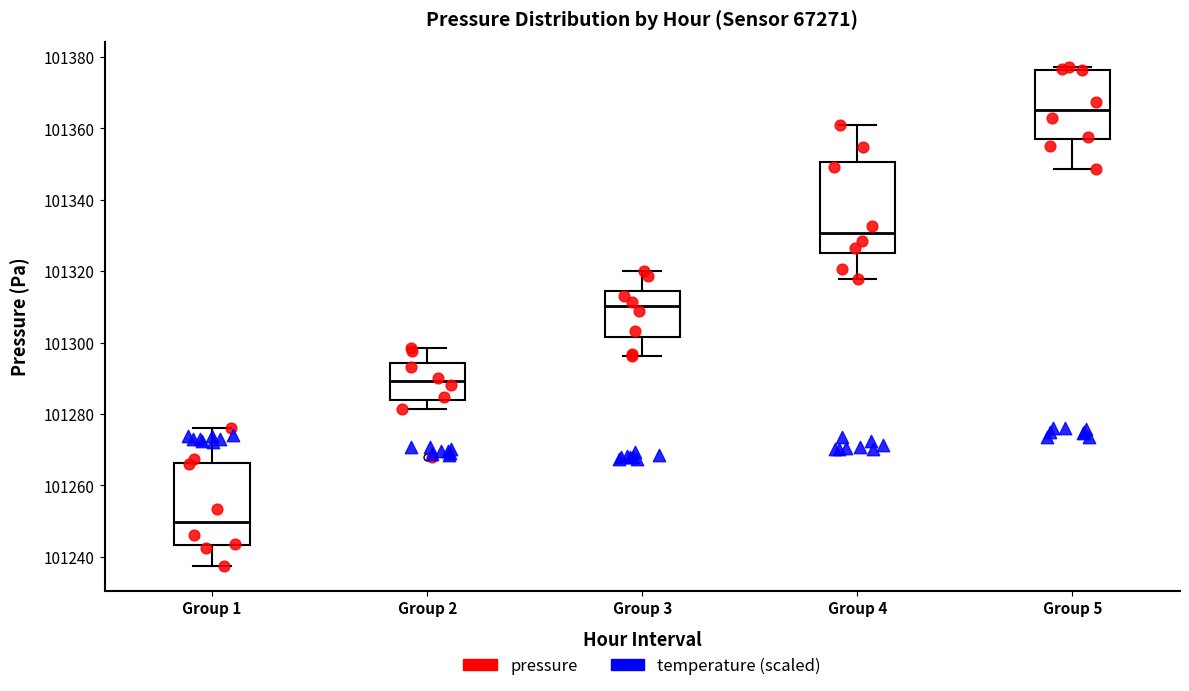

Which box is the tallest, from its lower edge to its upper edge?

Group 4